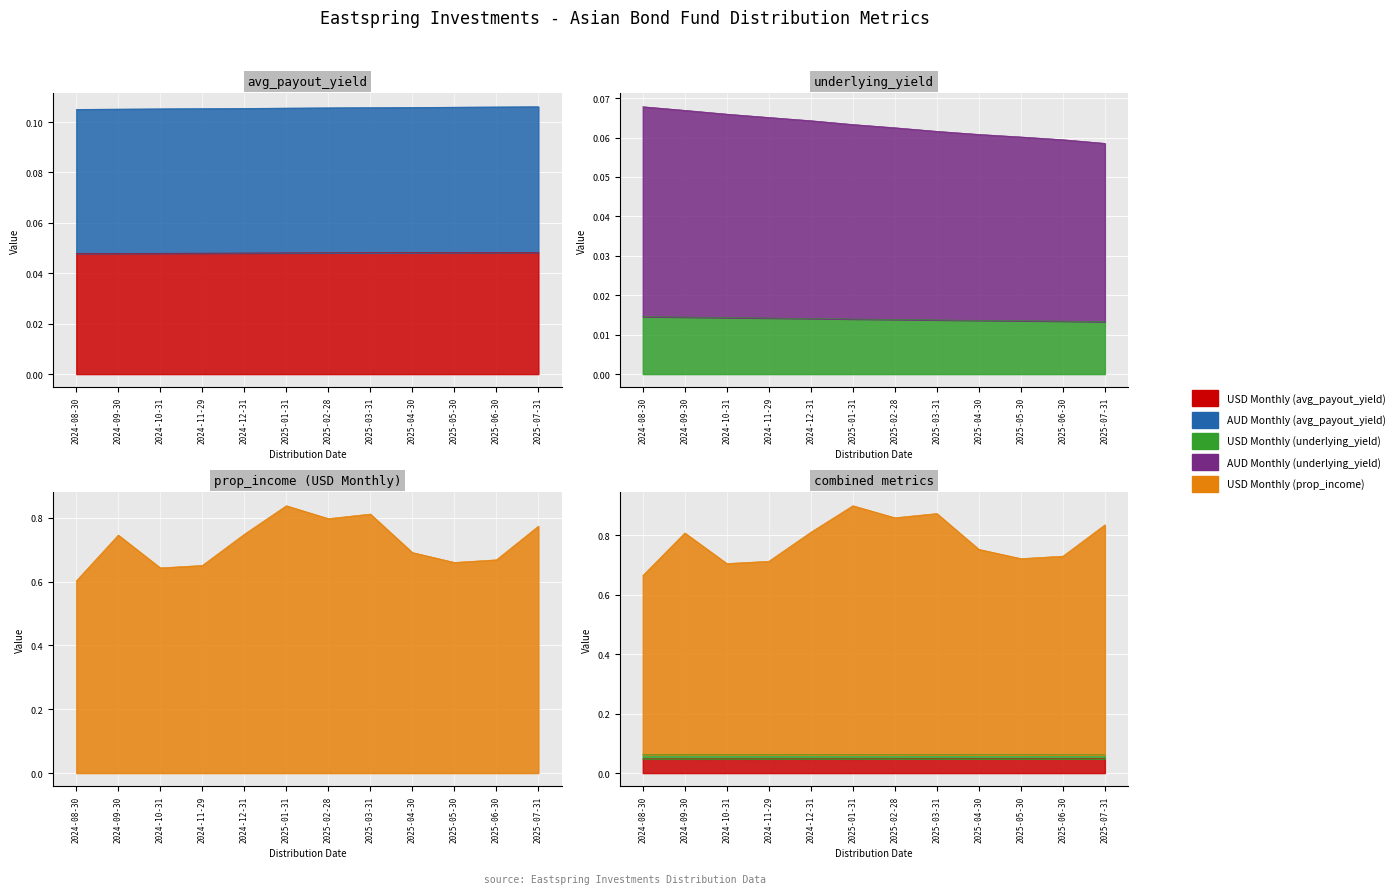

Rank the series at 2024-09-30 from lowest to highest value.

USD Monthly (underlying_yield), USD Monthly (avg_payout_yield), AUD Monthly (underlying_yield), AUD Monthly (avg_payout_yield), USD Monthly (prop_income)